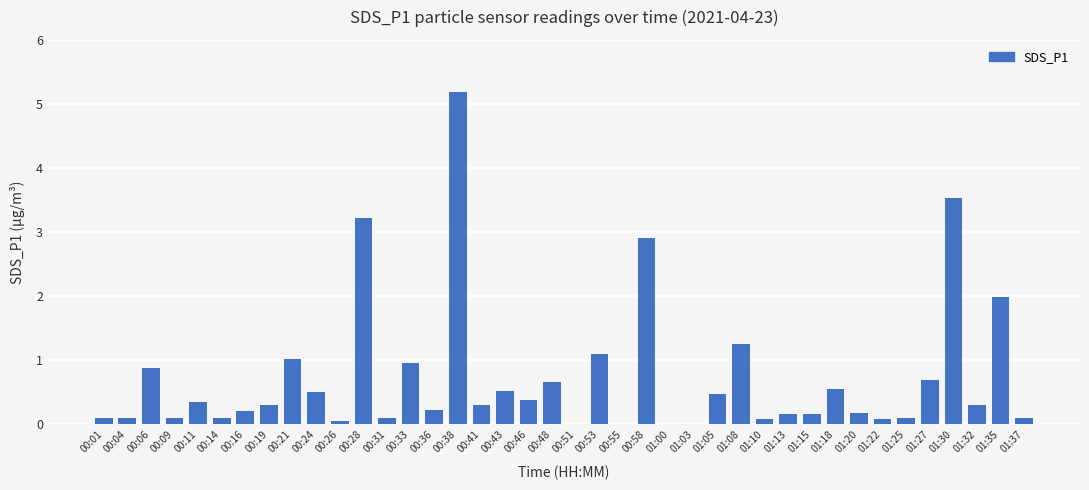

How many data points does each series have?

40